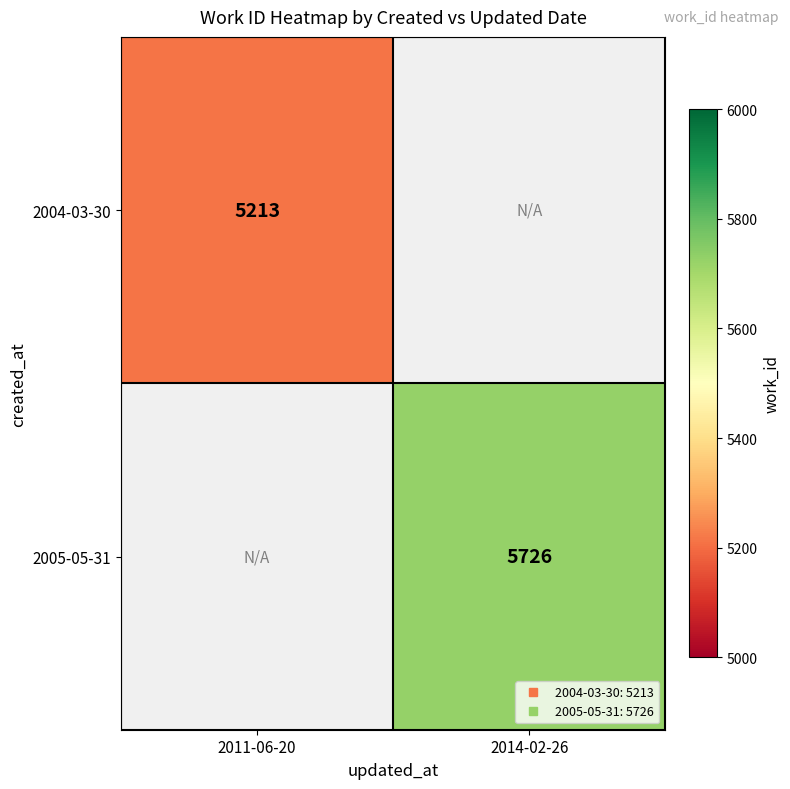

Which series has the widest spread of values?

2004-03-30